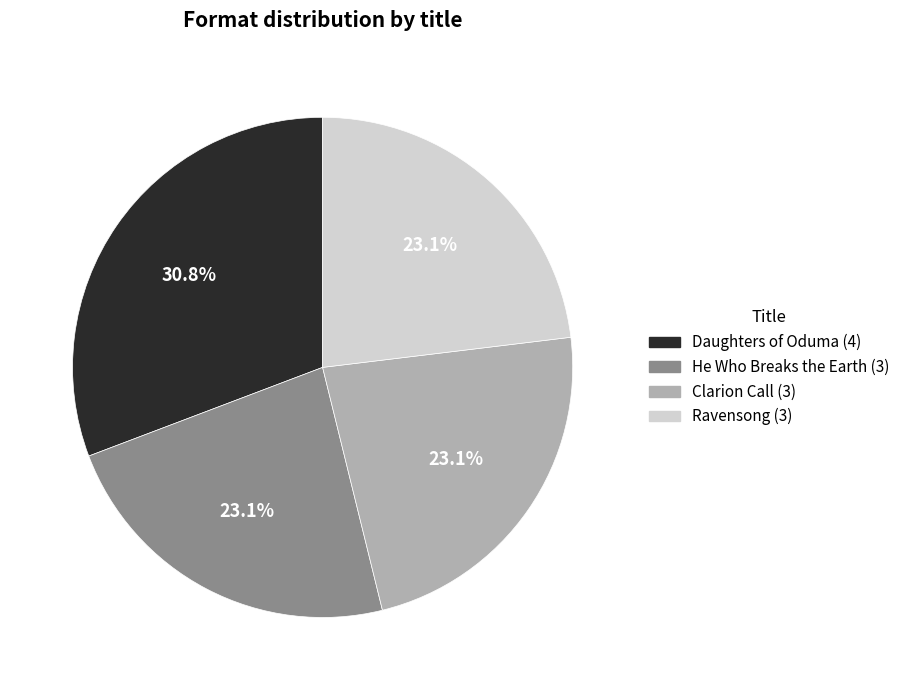

How many segments does this pie chart have?

4